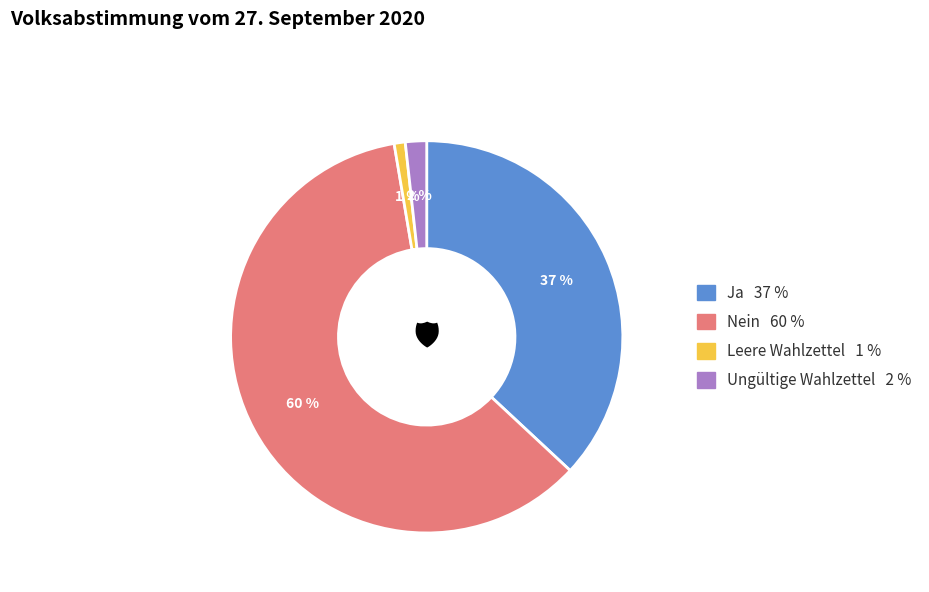

To the nearest percent, what percentage of the pie is Ja?

37%